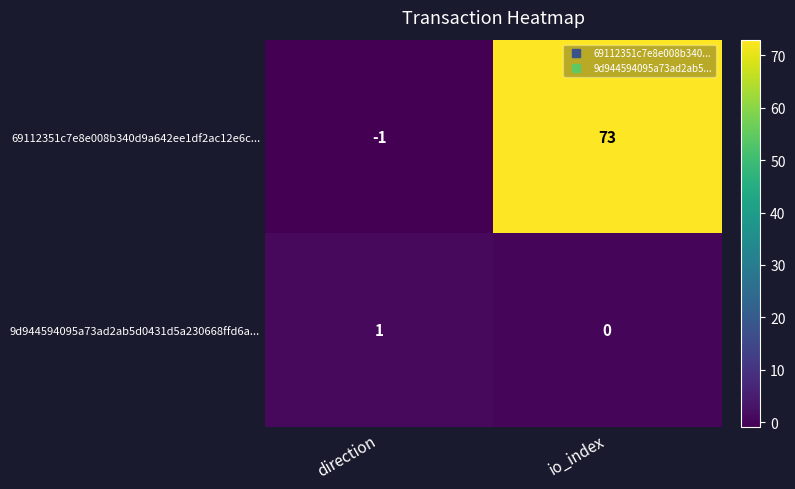

Which category has the highest value in the 9d944594095a73ad2ab5d0431d5a230668ffd6a... series?

direction